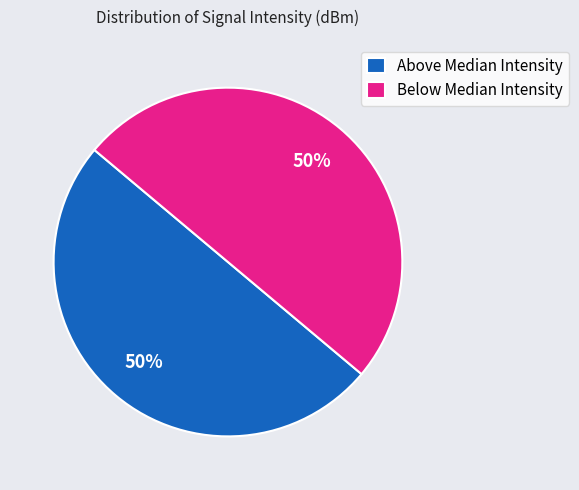

To the nearest percent, what is the combined percentage of Below Median Intensity and Above Median Intensity?

100%